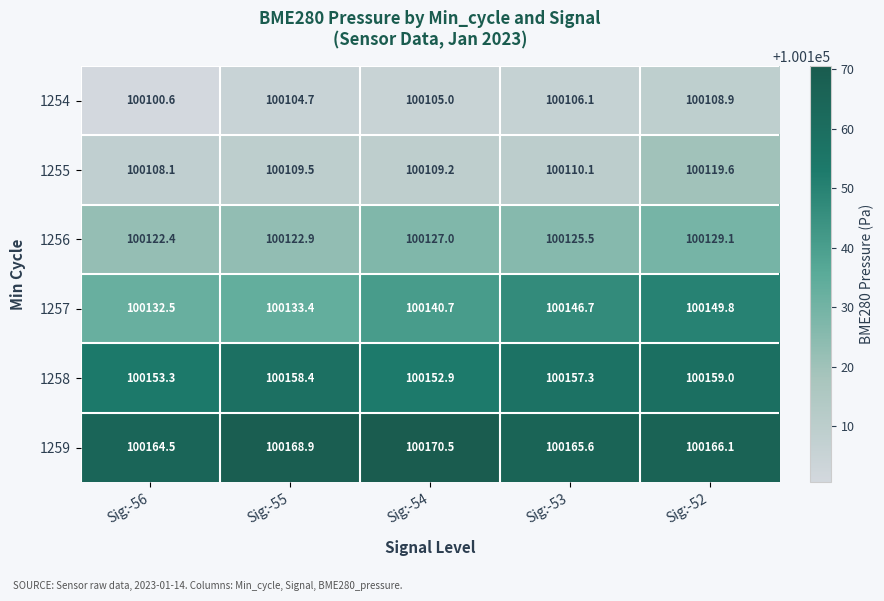

At which category is the sum across all series the highest?

Sig:-52